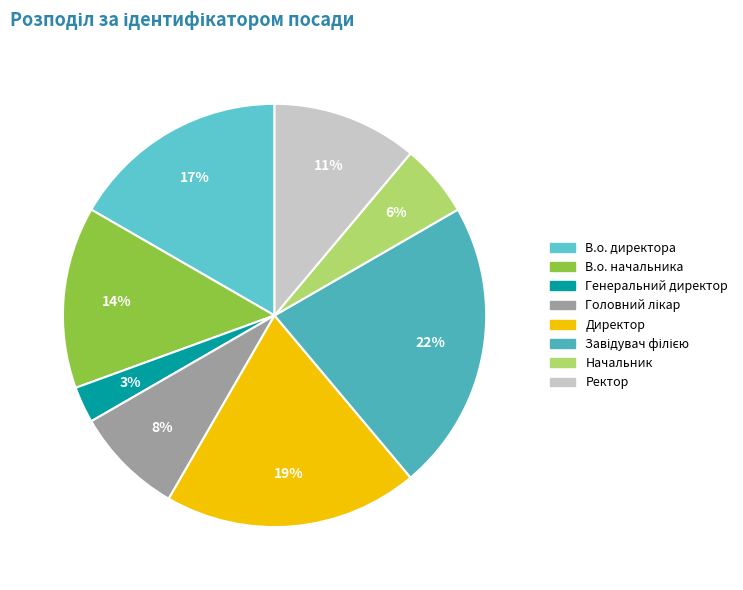

How many slices are in this pie chart?

8